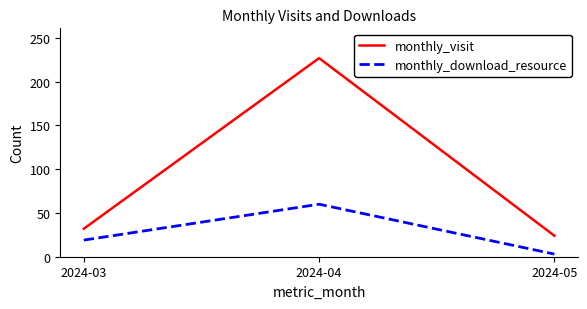

Read the monthly_download_resource value at 2024-04, to the nearest 10.

60